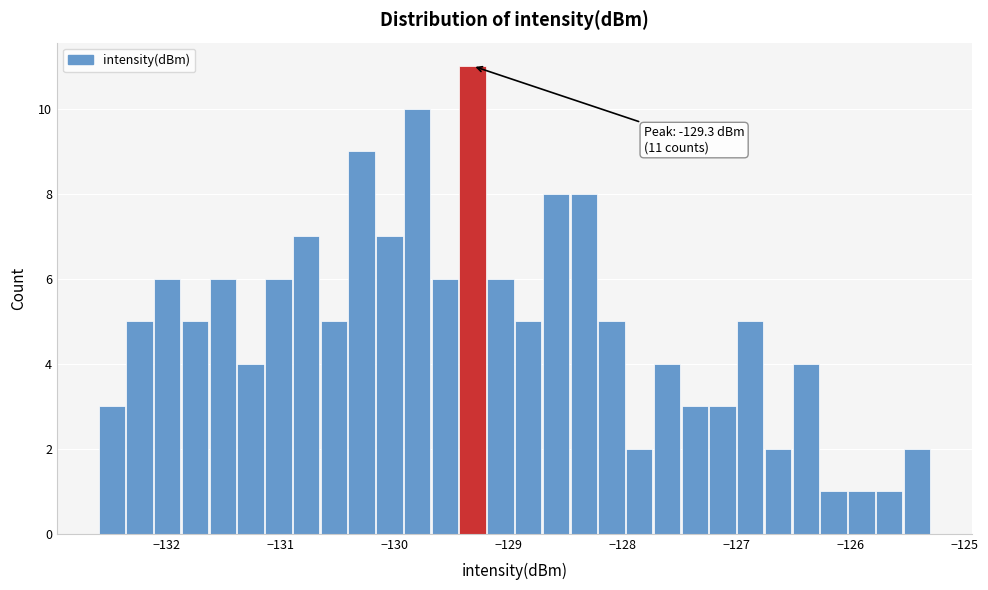

Read against the x-axis, roughly where is the centre of the tallest bar?

-129.3